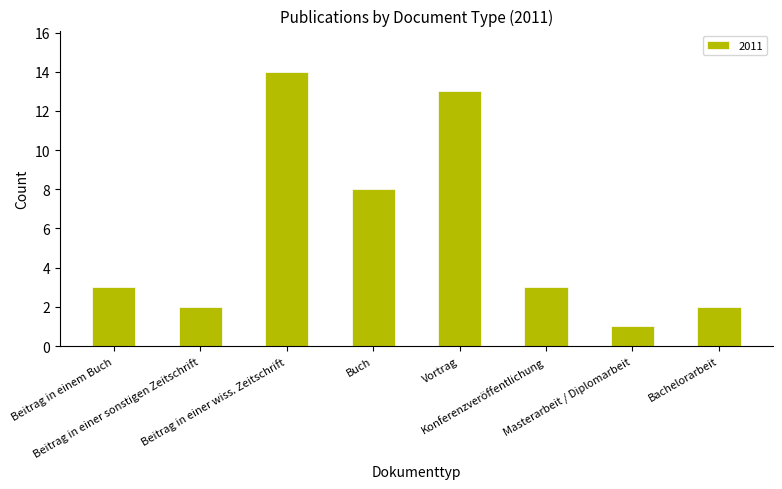

Reading left to right, what are all the values shown in this chart?

3	2	14	8	13	3	1	2